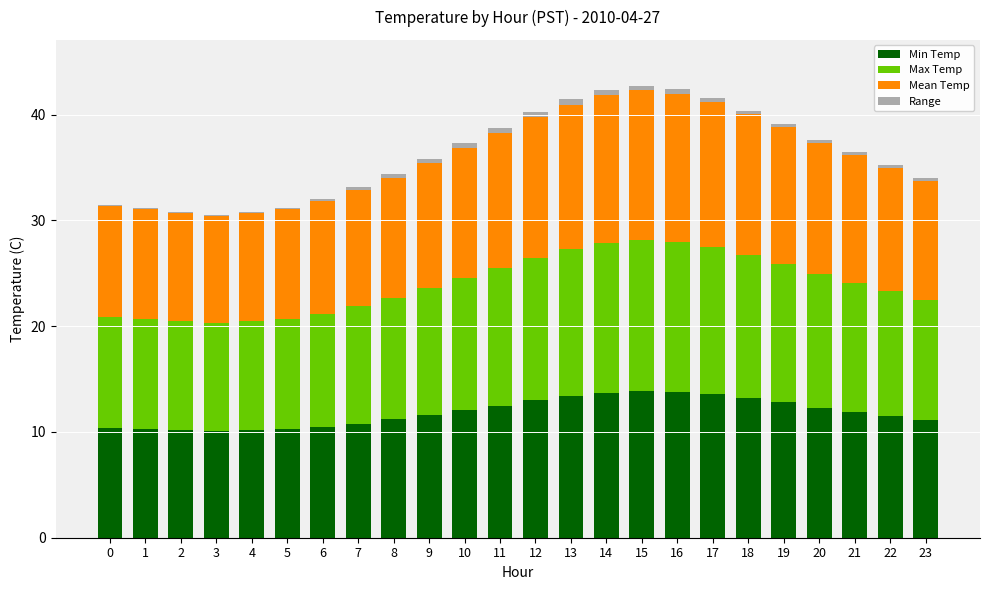

Are the bars grouped side by side (vs. stacked)?

No